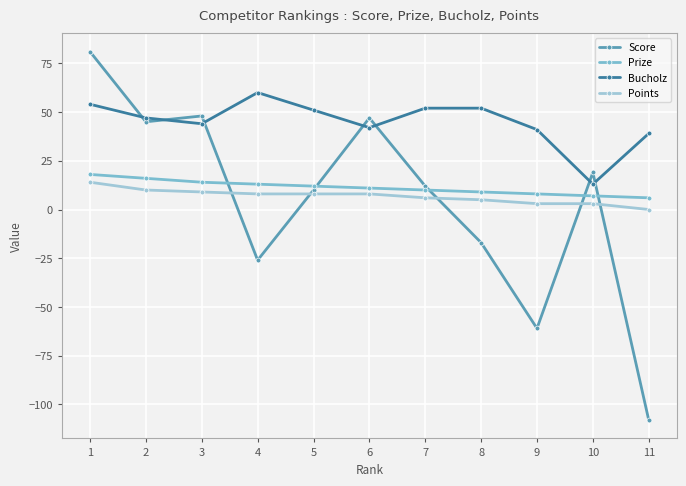

Is it true that Score equals -18 at 4?

False